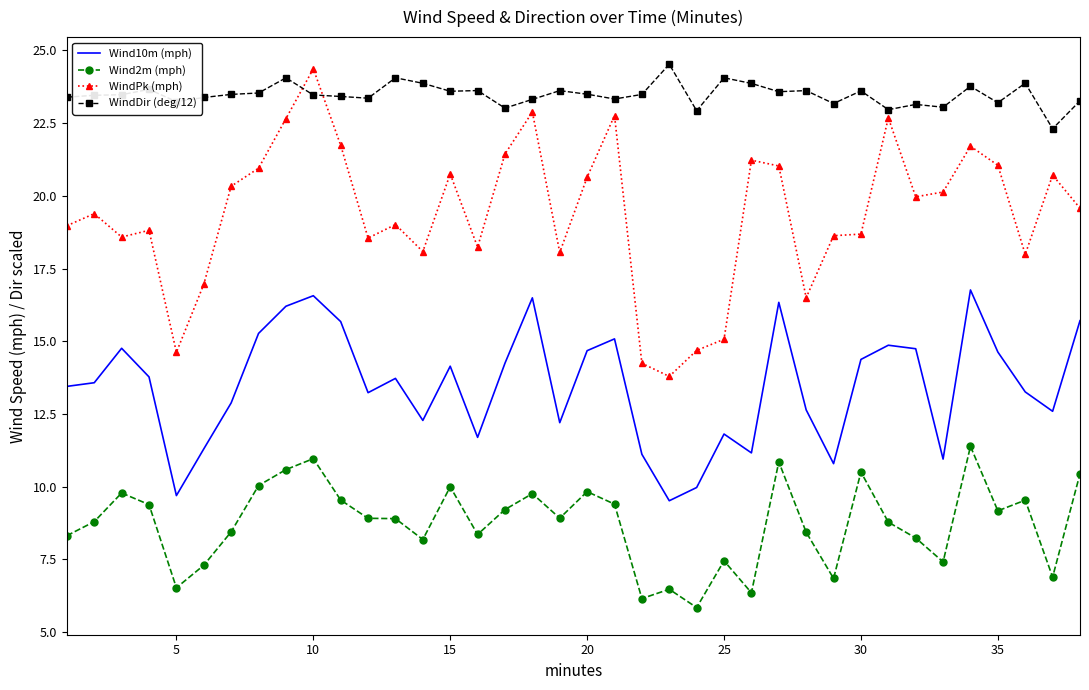

What is the difference between the maximum and minimum values in the Wind2m (mph) series?

5.5